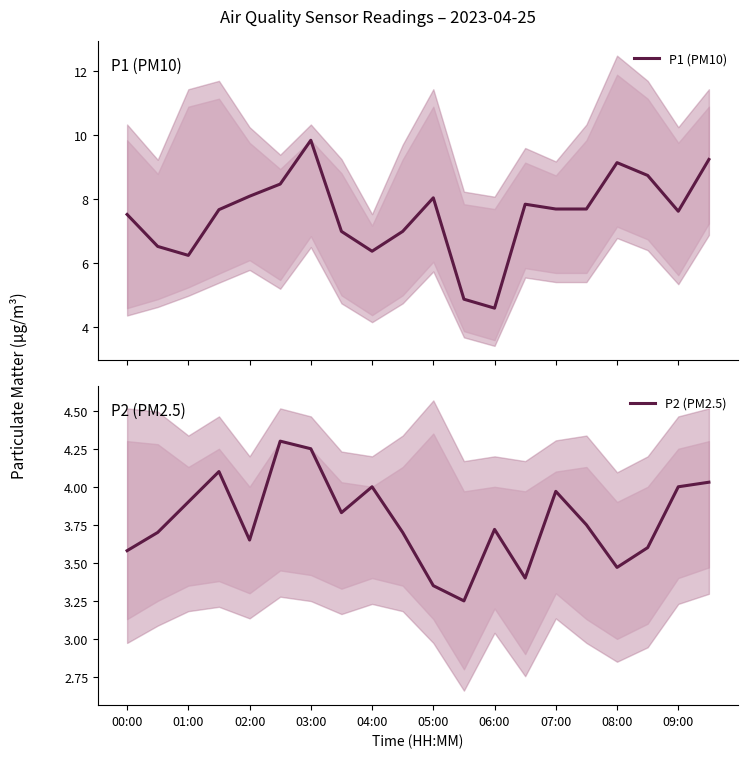

Which series has the largest range (max minus min)?

P1 (PM10)